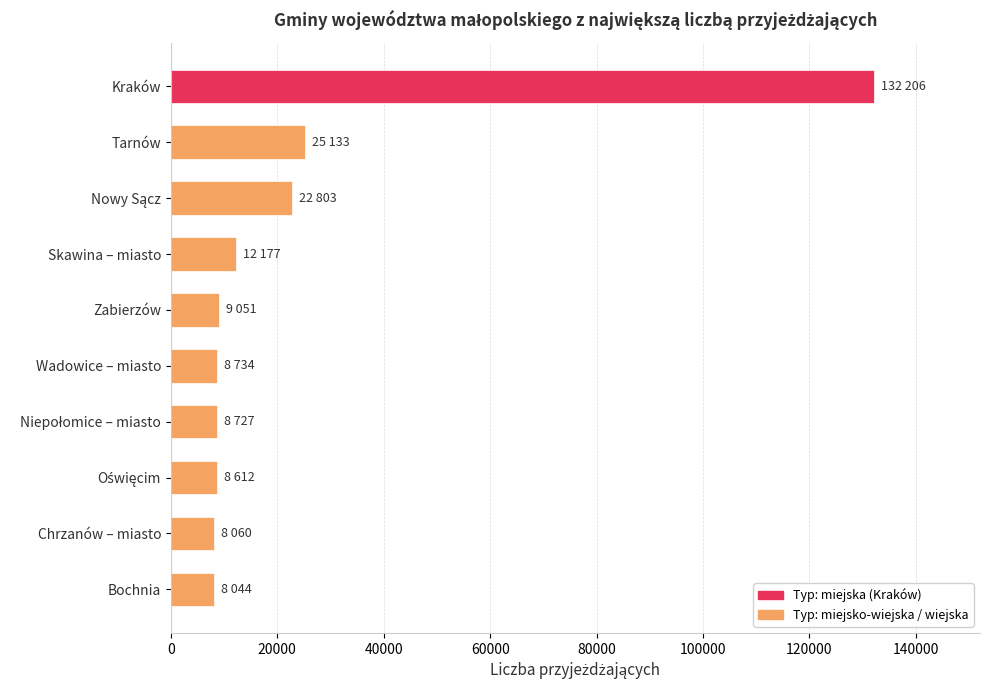

What is the change in value from Skawina – miasto to Chrzanów – miasto?

-4117